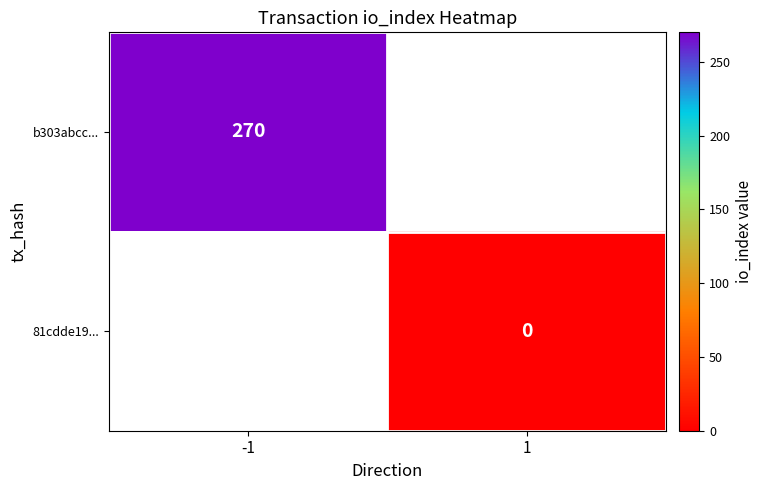

Which category has the lowest value across all series?

1